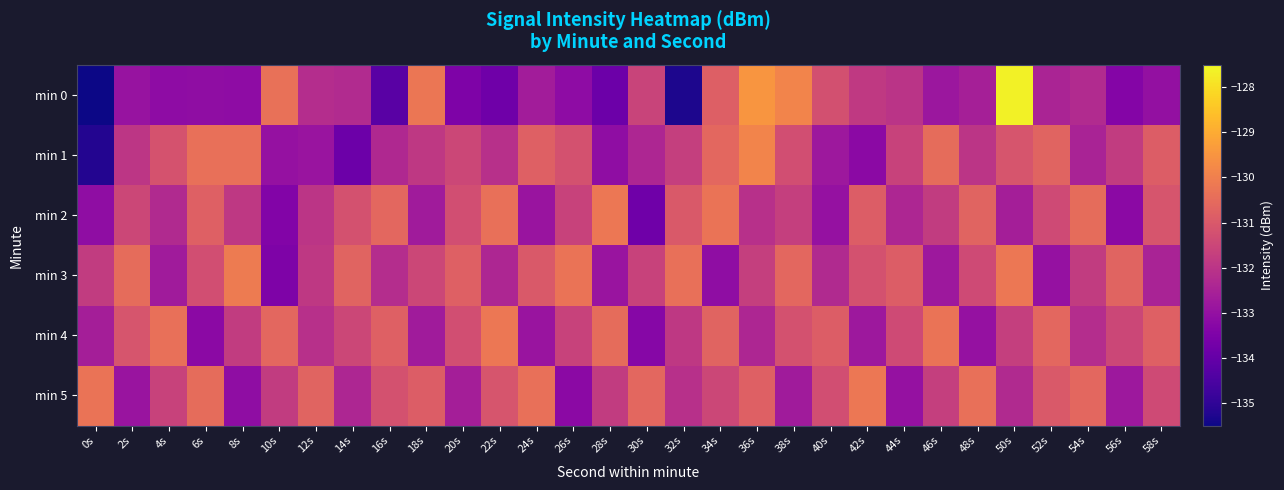

Reading right to left, transcribe all the data shown in this chart.

min 0: 58s=-133.0	56s=-133.4	54s=-132.3	52s=-132.5	50s=-127.6	48s=-132.6	46s=-132.8	44s=-132.0	42s=-131.9	40s=-131.2	38s=-129.9	36s=-129.5	34s=-130.8	32s=-135.3	30s=-131.6	28s=-133.9	26s=-133.2	24s=-132.7	22s=-133.8	20s=-133.5	18s=-130.2	16s=-134.2	14s=-132.3	12s=-132.2	10s=-130.4	8s=-133.1	6s=-133.1	4s=-133.1	2s=-132.9	0s=-220.4
min 1: 58s=-130.9	56s=-131.8	54s=-132.5	52s=-130.7	50s=-131.1	48s=-132.0	46s=-130.5	44s=-131.6	42s=-133.2	40s=-132.8	38s=-131.3	36s=-129.9	34s=-130.6	32s=-131.7	30s=-132.4	28s=-133.1	26s=-131.2	24s=-130.8	22s=-132.1	20s=-131.5	18s=-131.9	16s=-132.3	14s=-133.9	12s=-132.9	10s=-133.0	8s=-130.4	6s=-130.4	4s=-131.2	2s=-131.9	0s=-135.2
min 2: 58s=-131.1	56s=-133.2	54s=-130.5	52s=-131.4	50s=-132.6	48s=-130.7	46s=-131.8	44s=-132.4	42s=-130.9	40s=-133.0	38s=-131.7	36s=-132.1	34s=-130.3	32s=-131.0	30s=-133.8	28s=-130.2	26s=-131.6	24s=-132.9	22s=-130.4	20s=-131.3	18s=-132.7	16s=-130.6	14s=-131.2	12s=-132.0	10s=-133.4	8s=-131.9	6s=-130.8	4s=-132.3	2s=-131.5	0s=-133.1
min 3: 58s=-132.5	56s=-130.7	54s=-131.8	52s=-133.0	50s=-130.2	48s=-131.4	46s=-132.8	44s=-130.9	42s=-131.2	40s=-132.3	38s=-130.6	36s=-131.7	34s=-133.1	32s=-130.4	30s=-131.6	28s=-132.9	26s=-130.3	24s=-131.0	22s=-132.4	20s=-130.8	18s=-131.5	16s=-132.2	14s=-130.7	12s=-131.9	10s=-133.5	8s=-130.1	6s=-131.3	4s=-132.7	2s=-130.5	0s=-131.8
min 4: 58s=-130.8	56s=-131.5	54s=-132.2	52s=-130.6	50s=-131.7	48s=-133.0	46s=-130.3	44s=-131.4	42s=-132.8	40s=-130.9	38s=-131.2	36s=-132.4	34s=-130.7	32s=-131.9	30s=-133.3	28s=-130.5	26s=-131.6	24s=-132.9	22s=-130.2	20s=-131.3	18s=-132.7	16s=-130.8	14s=-131.5	12s=-132.1	10s=-130.6	8s=-131.8	6s=-133.2	4s=-130.4	2s=-131.1	0s=-132.6
min 5: 58s=-131.4	56s=-132.8	54s=-130.6	52s=-131.0	50s=-132.3	48s=-130.4	46s=-131.7	44s=-133.0	42s=-130.2	40s=-131.3	38s=-132.7	36s=-130.8	34s=-131.5	32s=-132.1	30s=-130.6	28s=-131.8	26s=-133.2	24s=-130.4	22s=-131.1	20s=-132.6	18s=-130.9	16s=-131.2	14s=-132.4	12s=-130.7	10s=-131.8	8s=-133.1	6s=-130.5	4s=-131.6	2s=-132.9	0s=-130.3